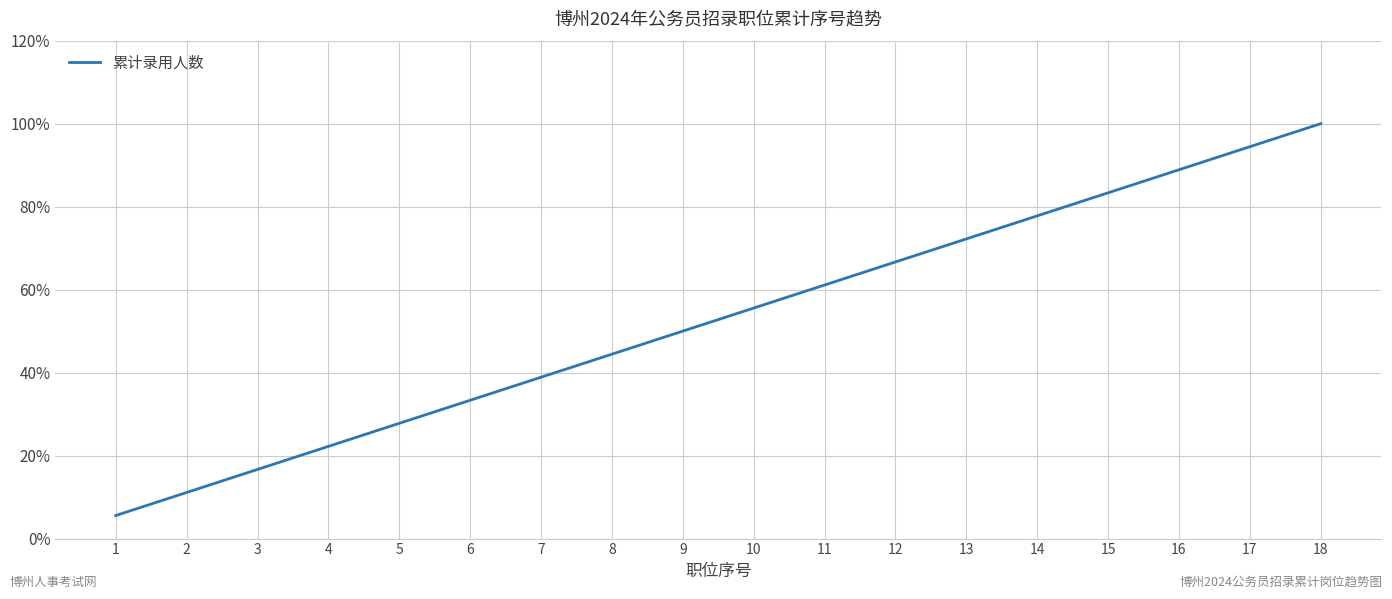

Does the chart have visible grid lines?

Yes